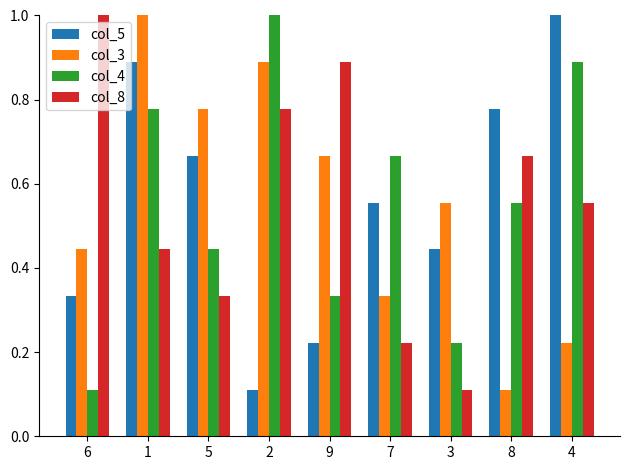

Which category has the lowest value in the col_8 series?

3